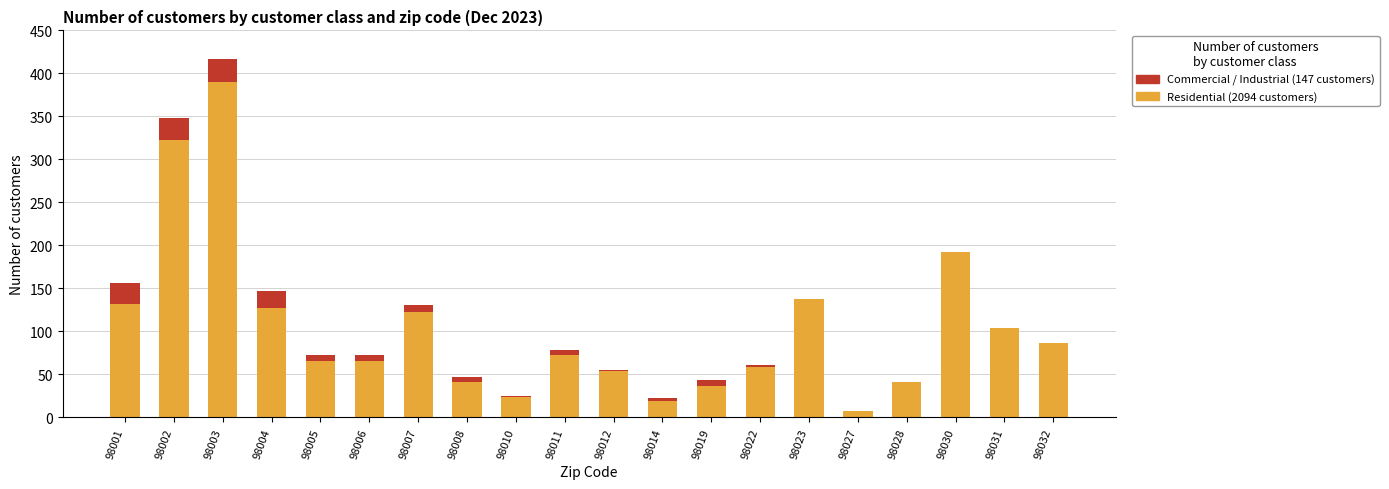

What is the total value across all series at 98007?

131